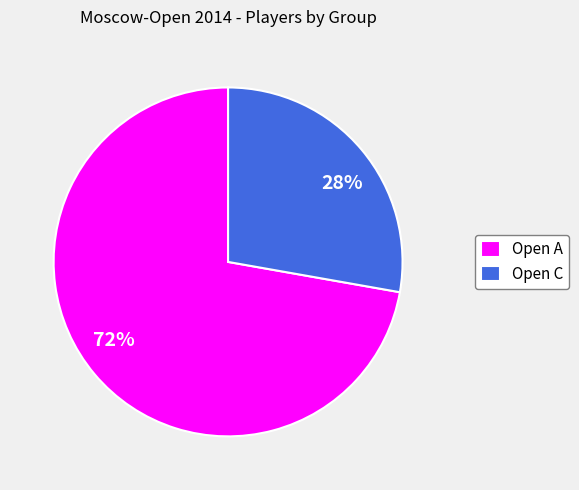

Which has a higher value, Open C or Open A?

Open A